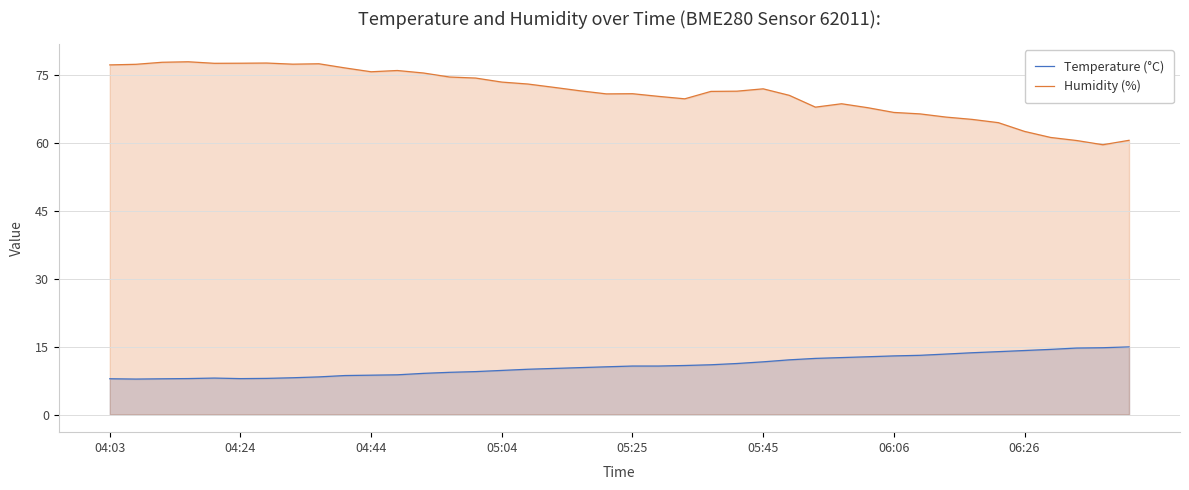

Where does the Humidity (%) series first go above 71?

04:03